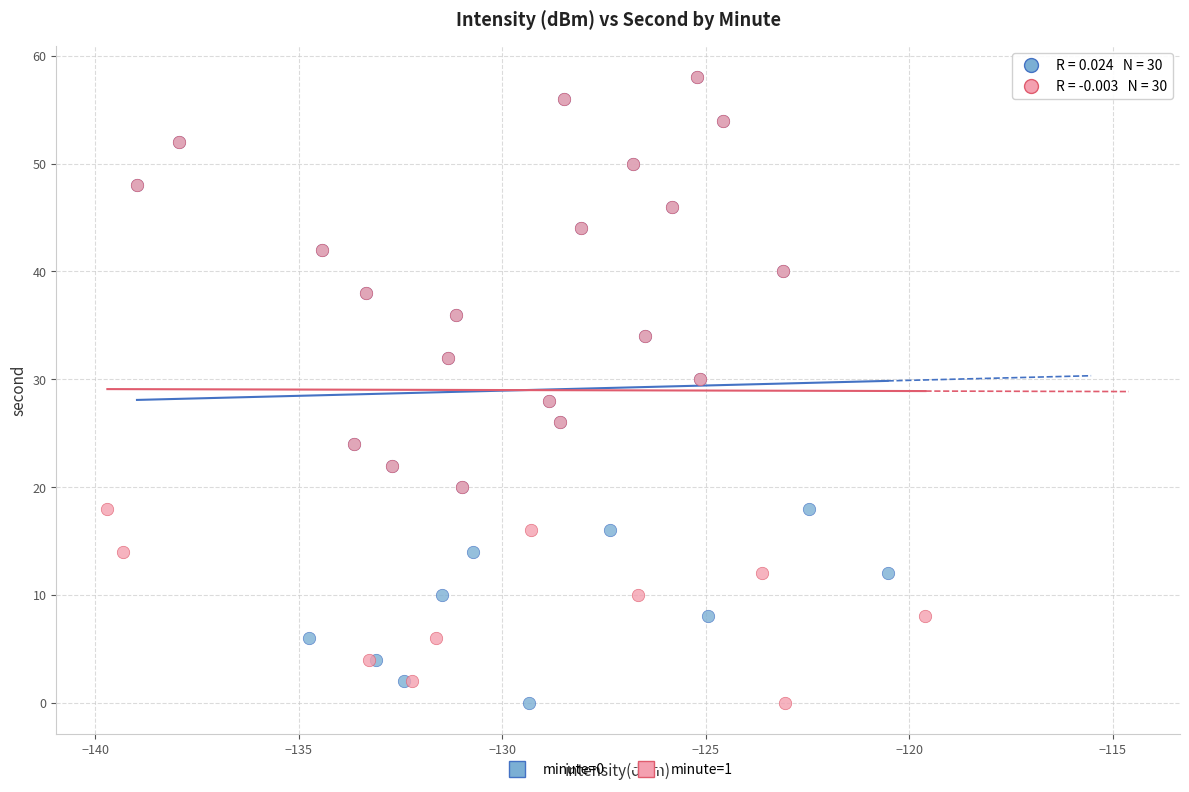

What are all the series names shown in the legend?

minute=0, minute=1